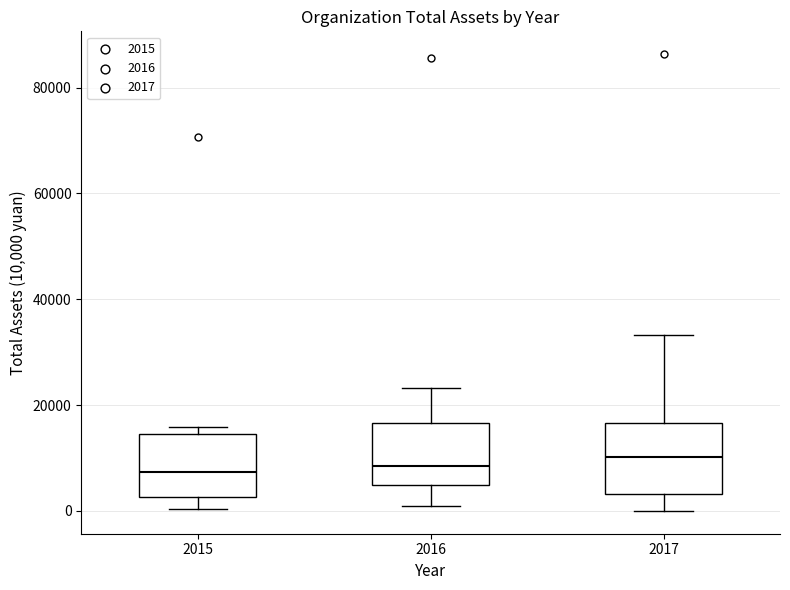

Reading left to right, transcribe this box plot: for each box, give where its median line is, the range the box spans, and where its two whiskers end, as read against the y-axis. The values are not printed on the chart, so give them approximately, as read against the axis.

2015: median 8000, box 2000 to 14000, whiskers 0 to 16000
2016: median 8000, box 4000 to 16000, whiskers 0 to 24000
2017: median 10000, box 4000 to 16000, whiskers 0 to 34000